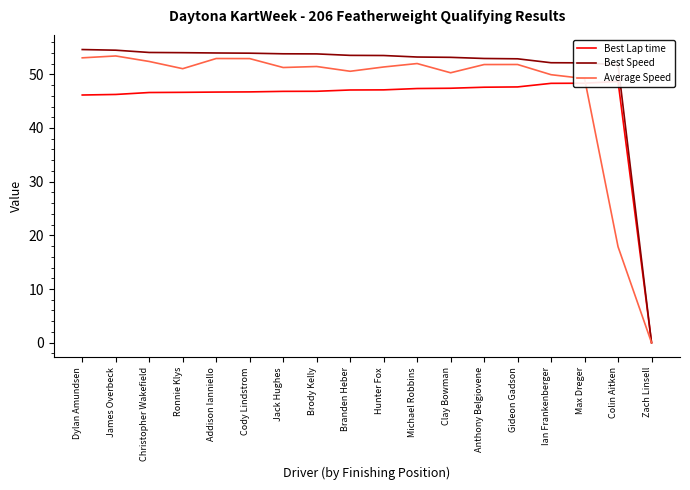

The value of Best Speed at Dylan Amundsen is 54.6. True or false?

True